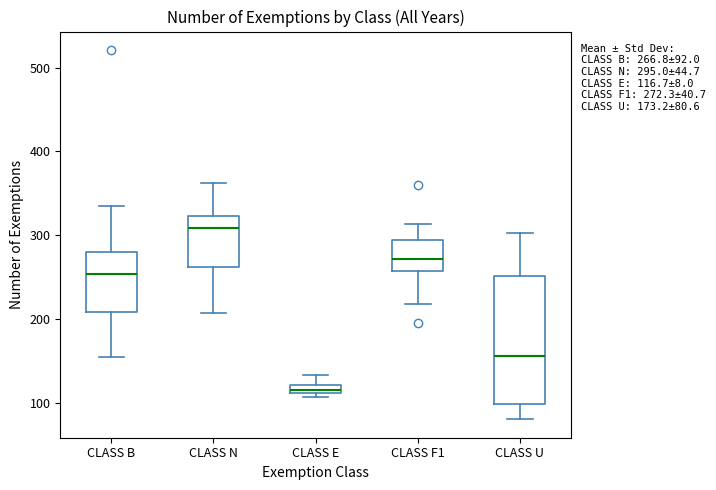

Which box is the tallest, from its lower edge to its upper edge?

CLASS U